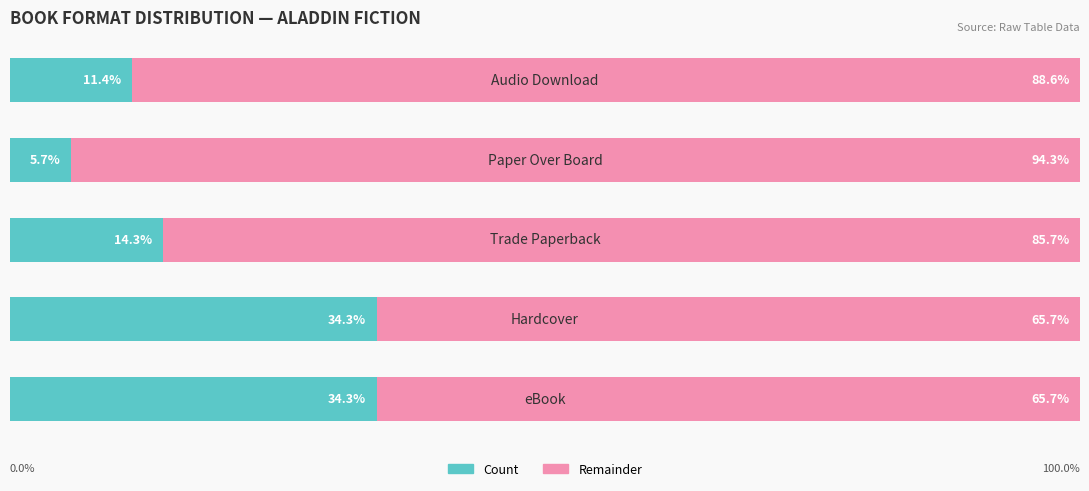

What are all the series names shown in the legend?

Count, Remainder